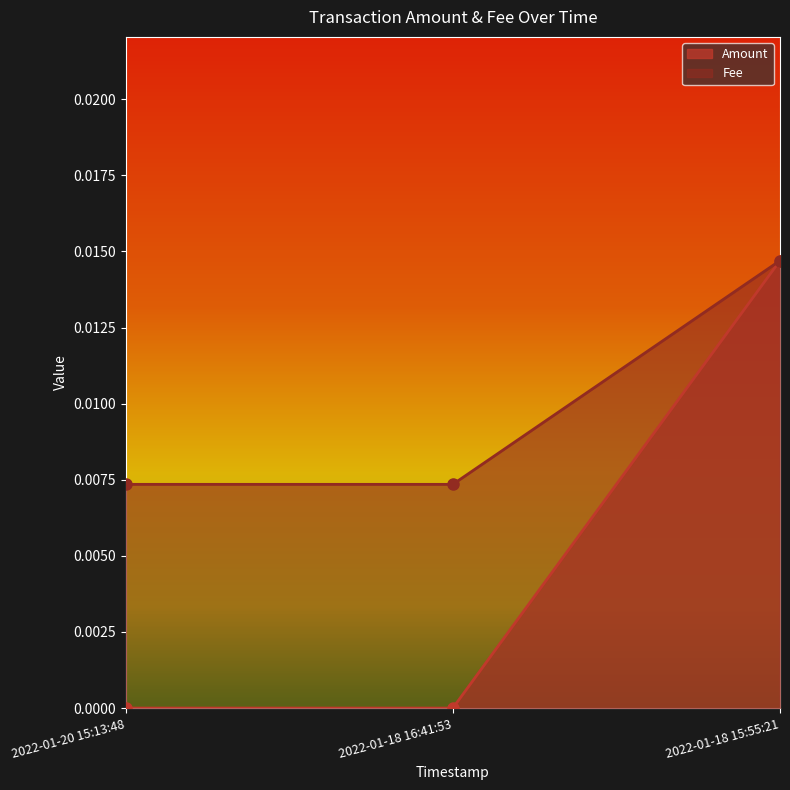

What position from the left is 2022-01-18 15:55:21?

3